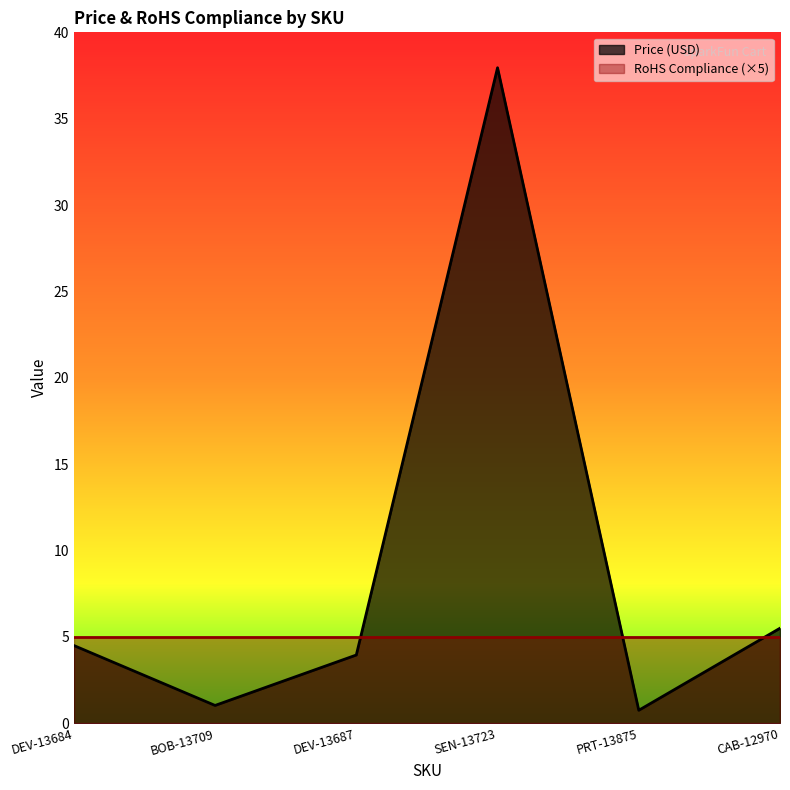

What is the label of the 5th point from the left?

PRT-13875